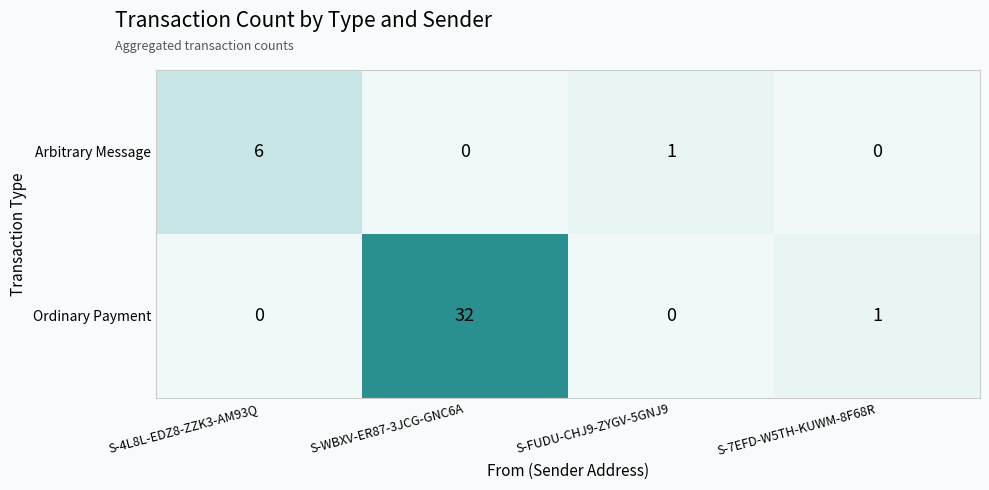

What is the sum of all Arbitrary Message values?

7